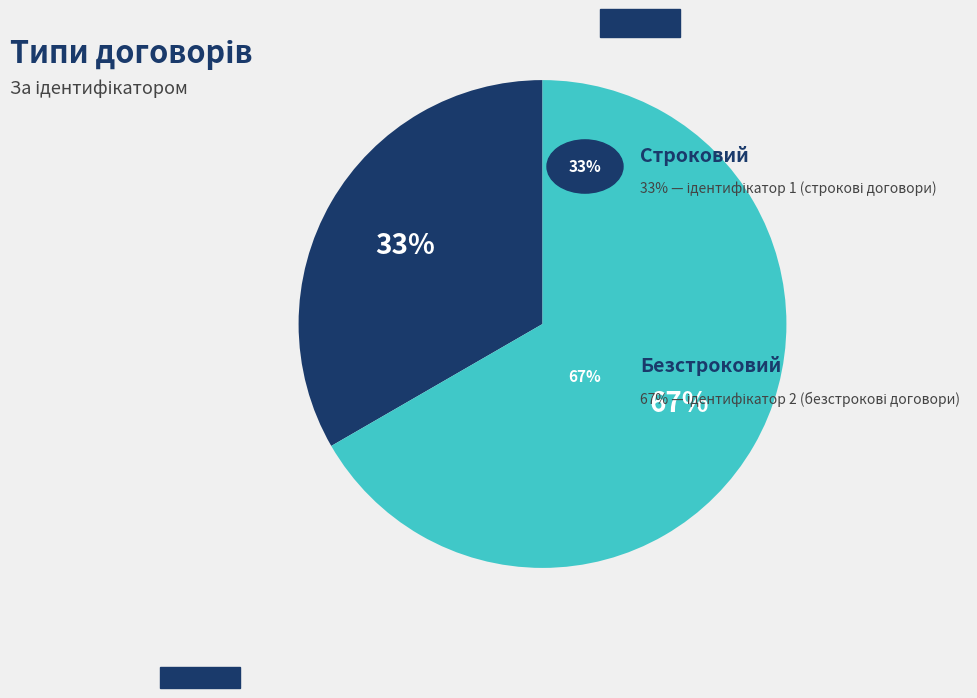

Does any single category account for the majority?

Yes